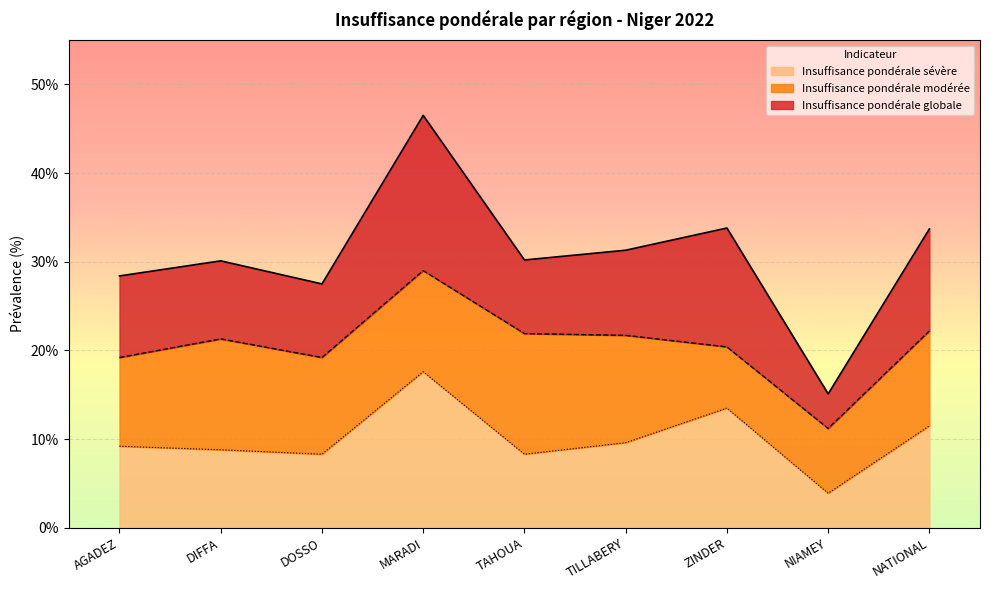

In Insuffisance pondérale modérée, how many points are lower than both neighbors (excluding endpoints)?

2